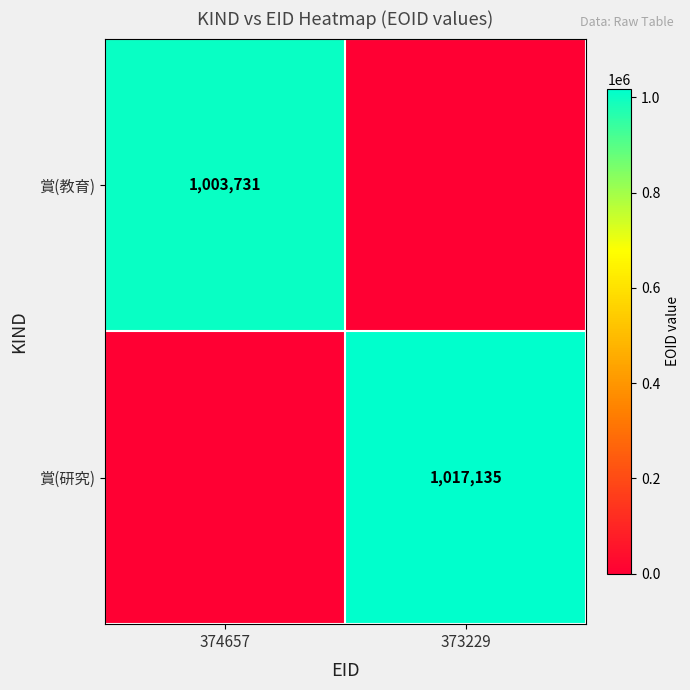

How many series are shown in this chart?

2